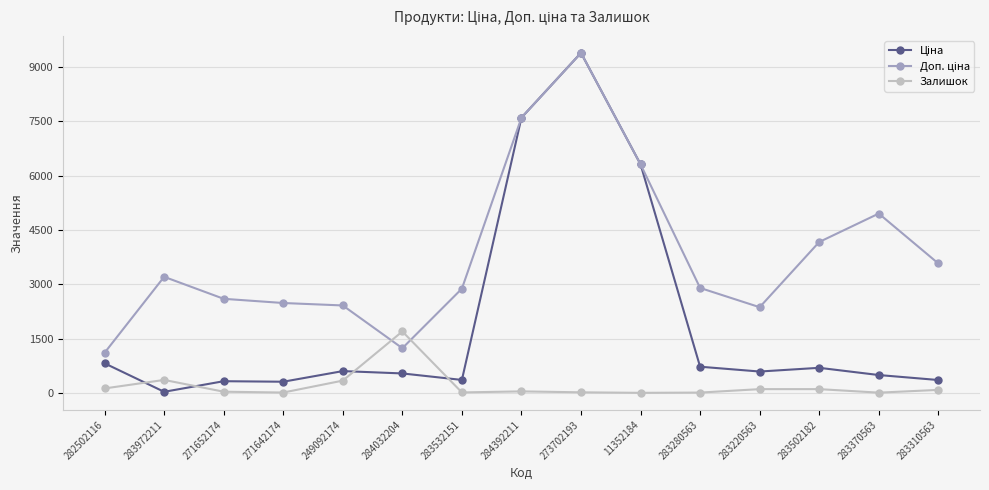

At which category is the sum across all series the highest?

273702193